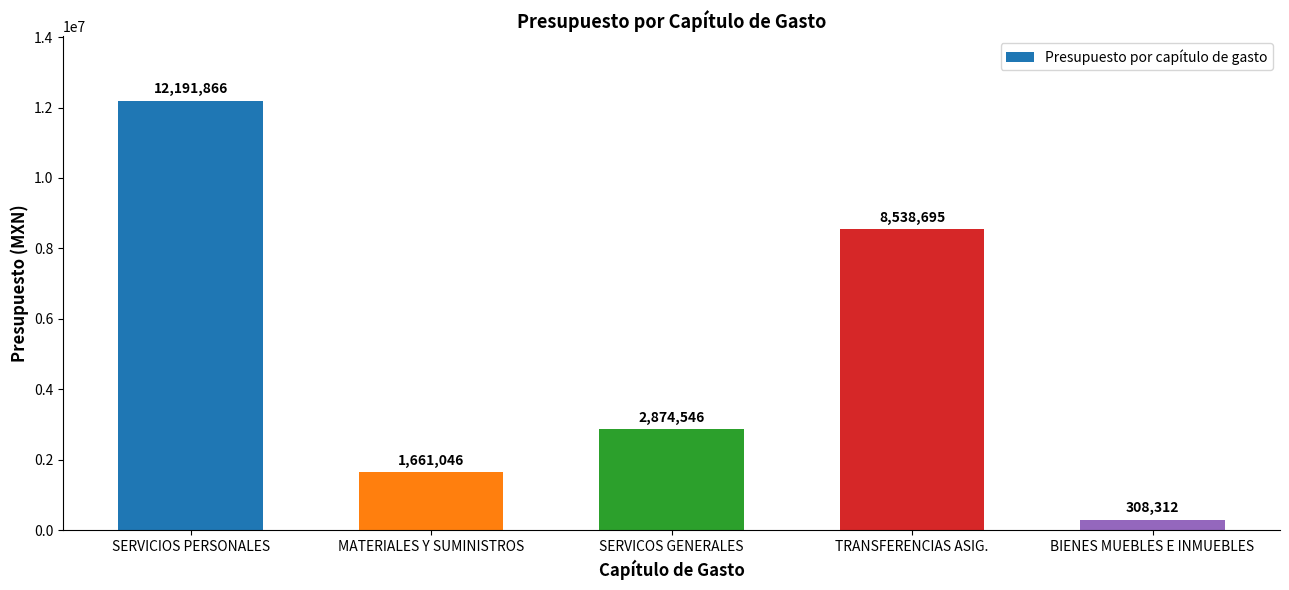

Where does the data first go above 2874546?

SERVICIOS PERSONALES